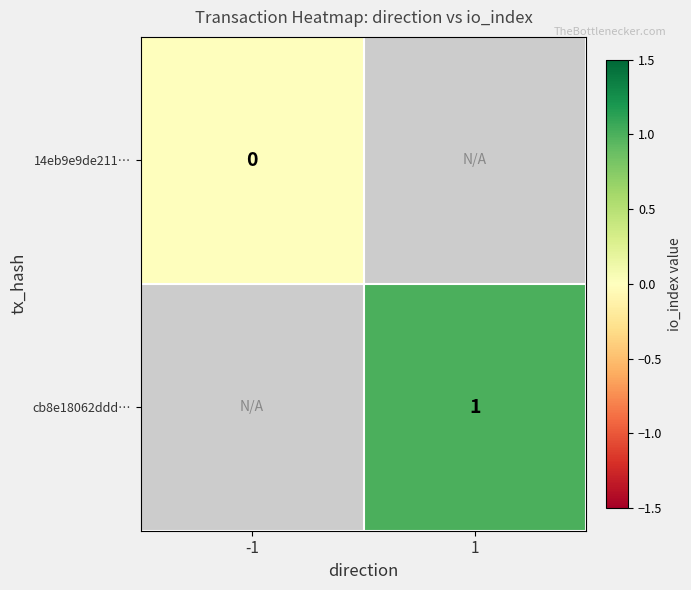

Which category has the lowest value across all series?

-1